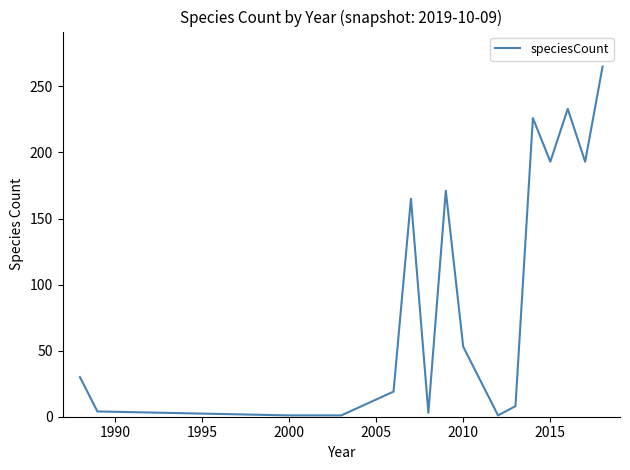

What is the greatest value displayed?

265